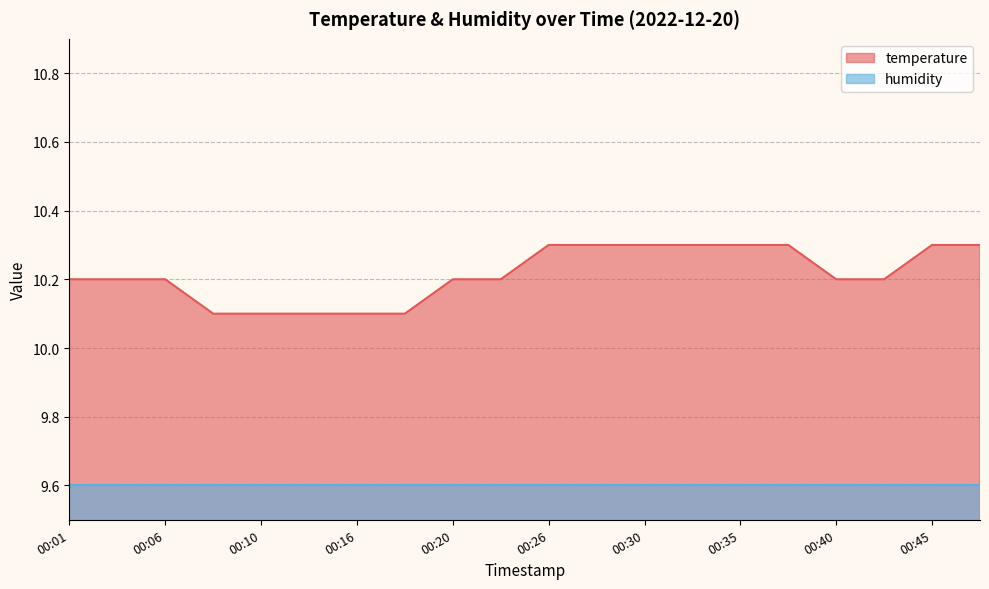

Where is the data nearest to the value 10?

00:08